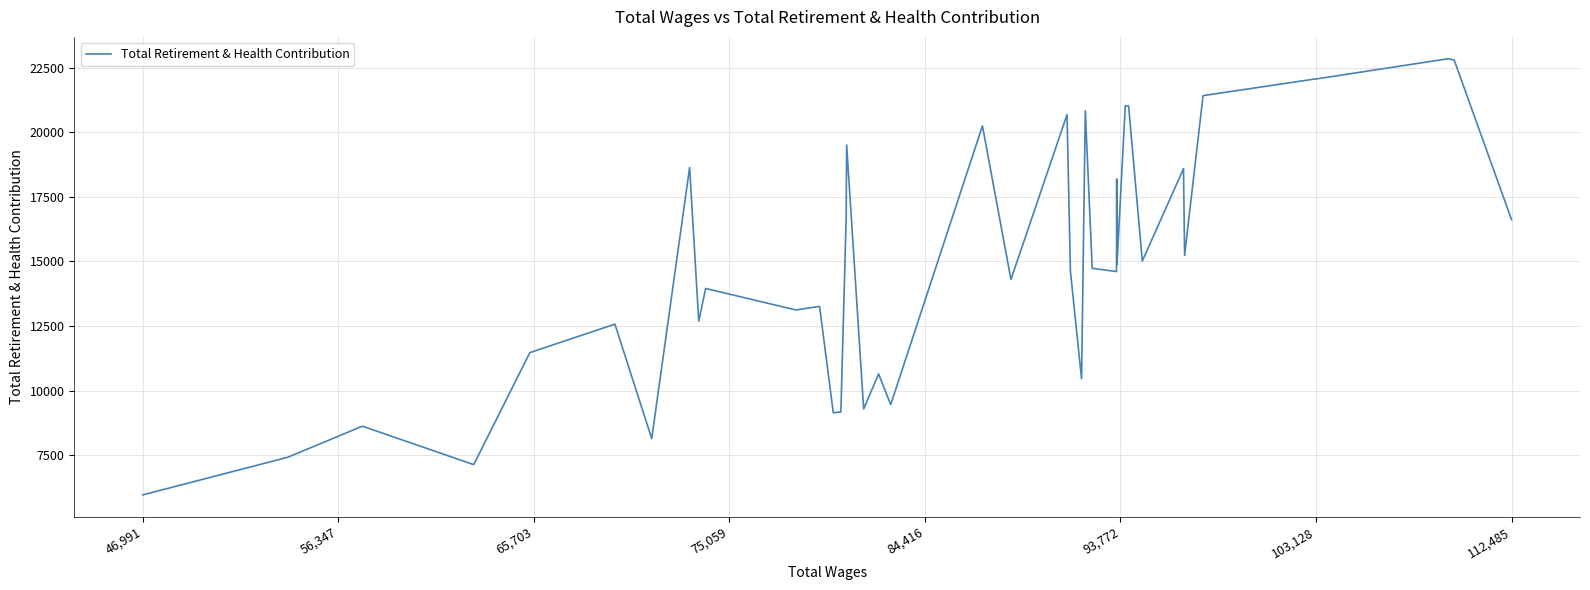

How many lines are shown in the chart?

1